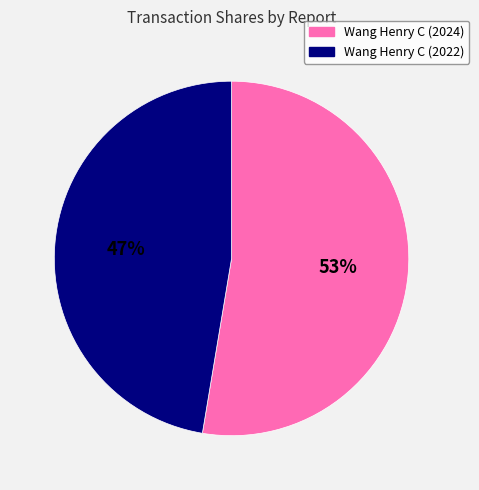

What is the majority slice?

Wang Henry C (2024)